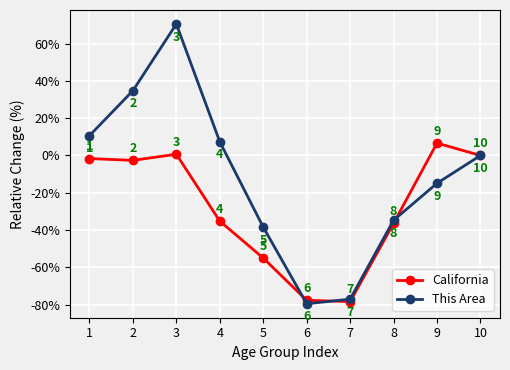

Does the chart display data point markers on the line(s)?

Yes